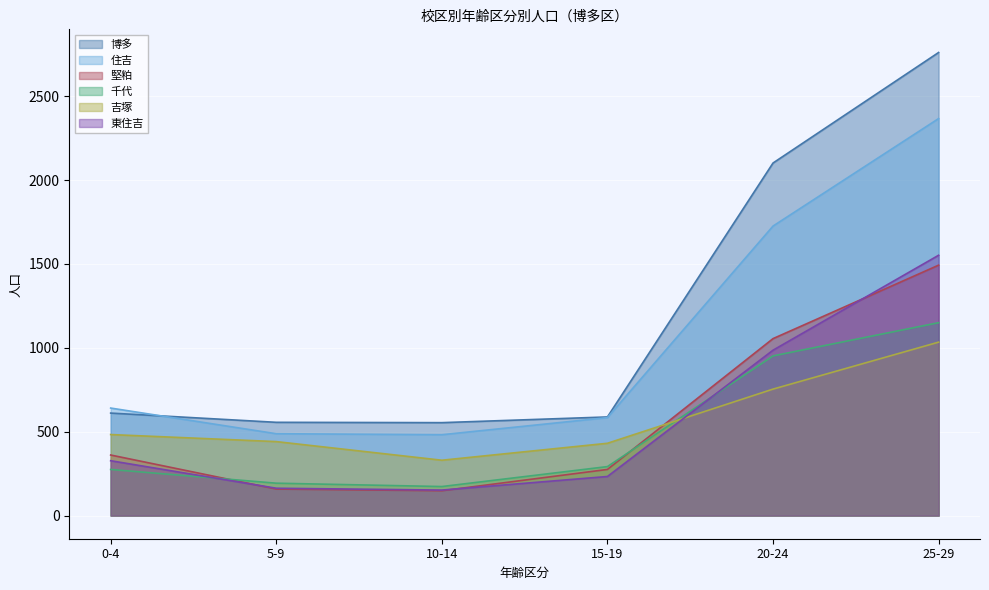

True or false: 堅粕 and 東住吉 cross at least once.

True